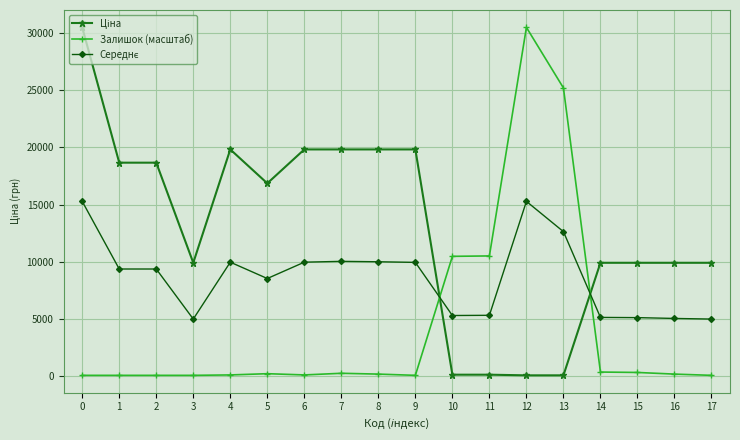

The value of Залишок (масштаб) at 11 is 18010.6. True or false?

False